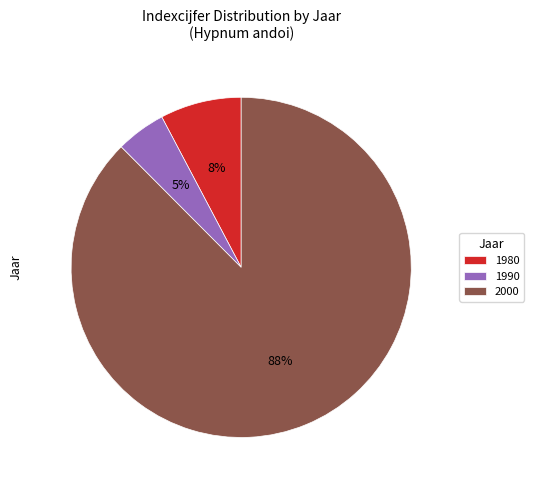

To the nearest percent, what is the average slice percentage?

33%